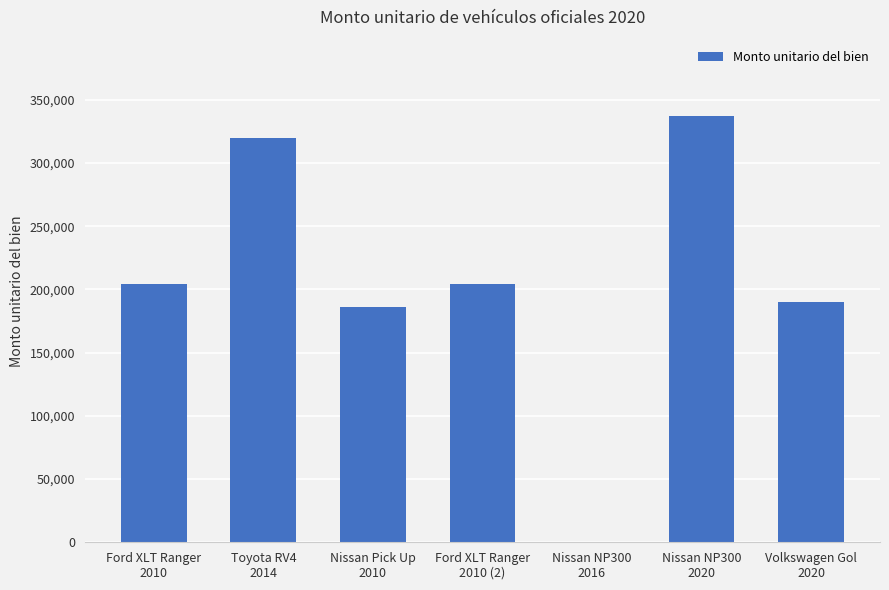

What is the greatest value displayed?

337000